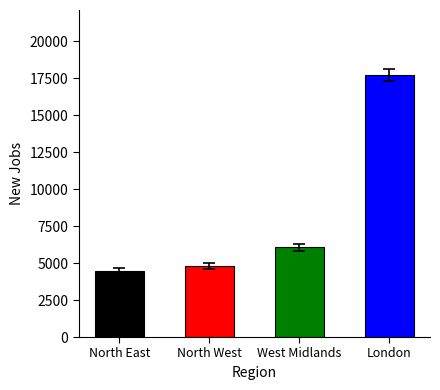

What position from the right is North West?

3